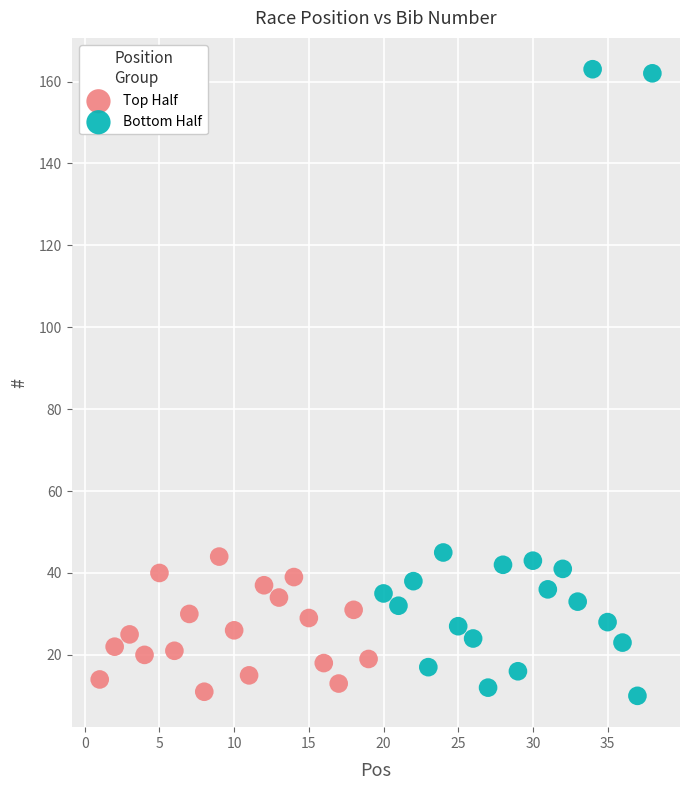

Which series contains the highest Y value?

Bottom Half